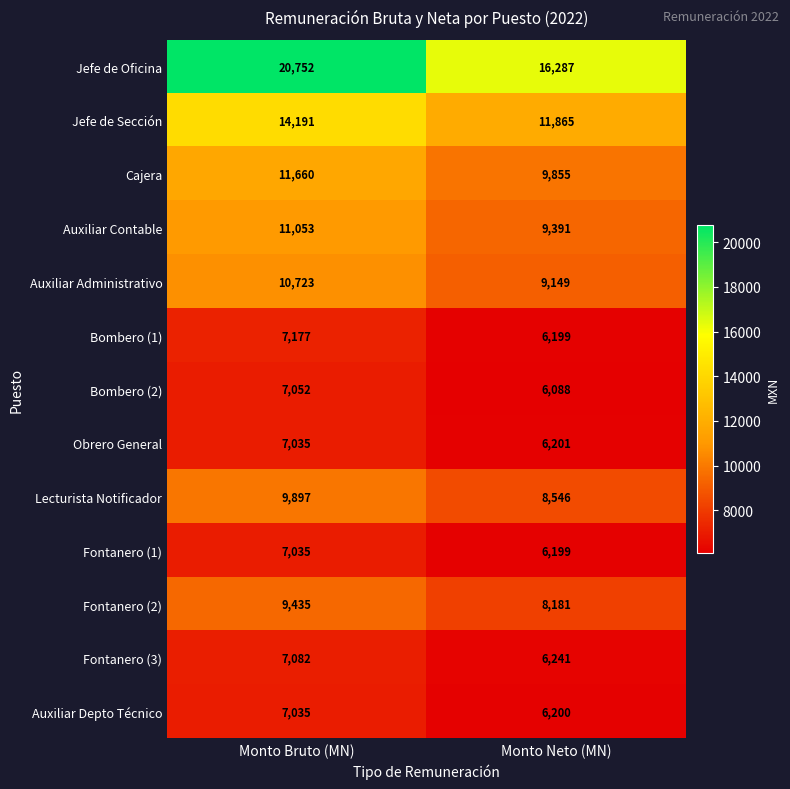

True or false: Auxiliar Contable has a value of 9391 at Monto Neto (MN).

True